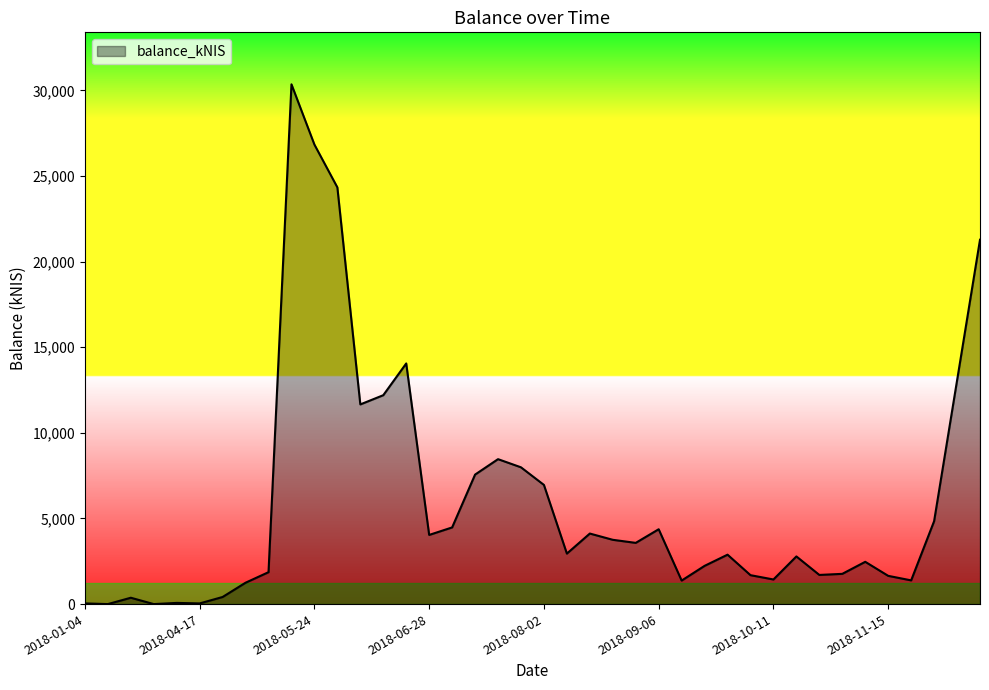

What is the greatest value displayed?

30357.1